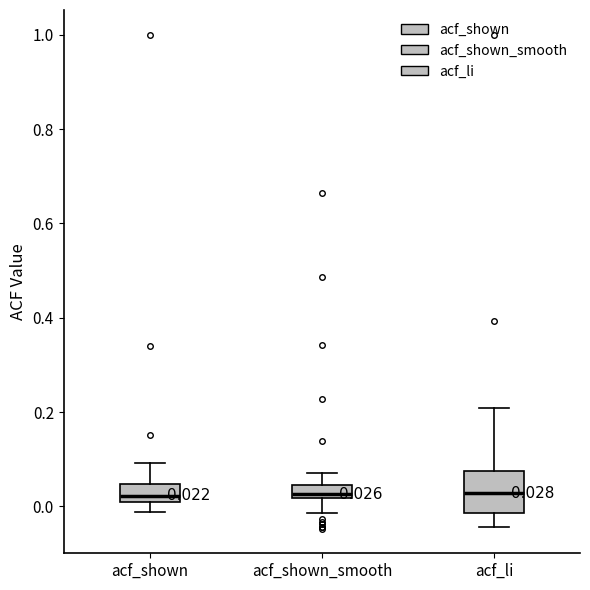

Comparing the boxes themselves (not the whiskers), which one is the tallest?

acf_li